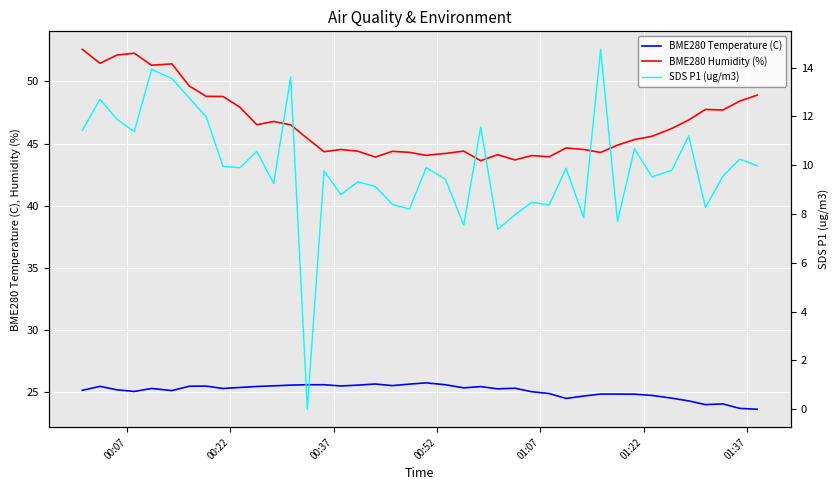

Which series has the widest spread of values?

SDS P1 (ug/m3)